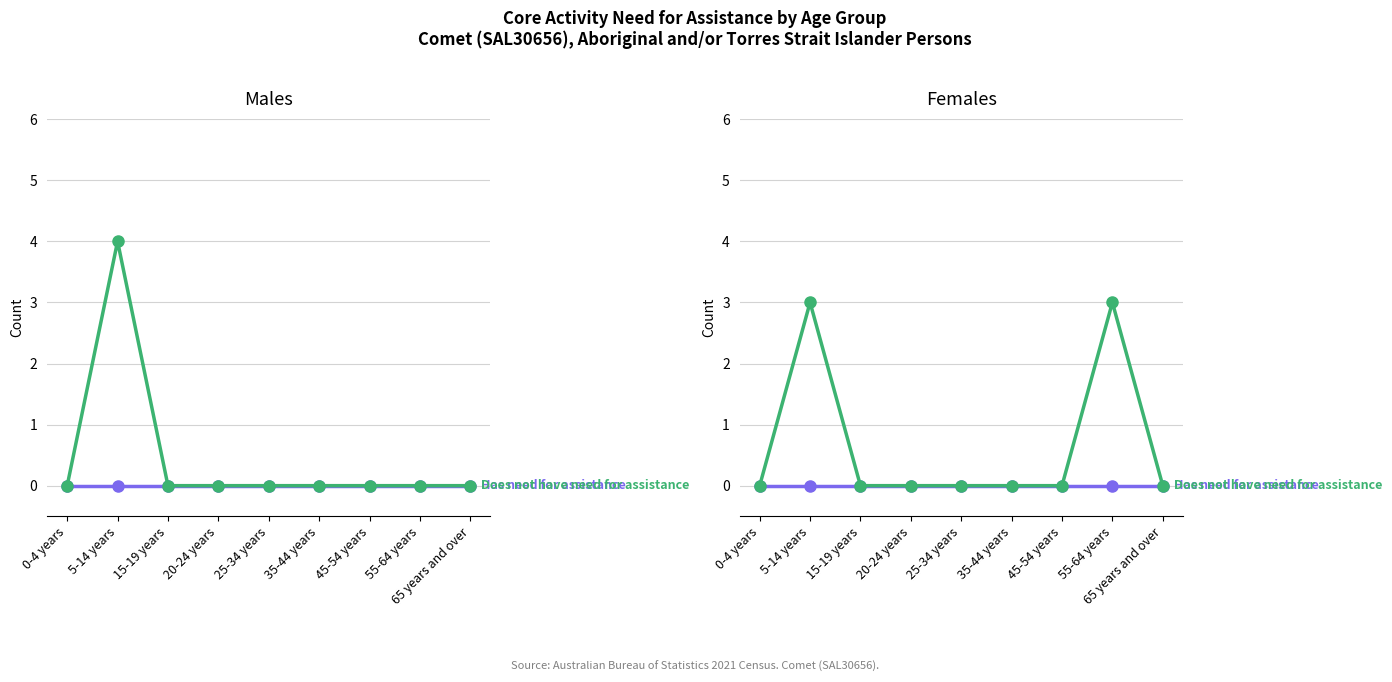

How many lines are shown in the chart?

2